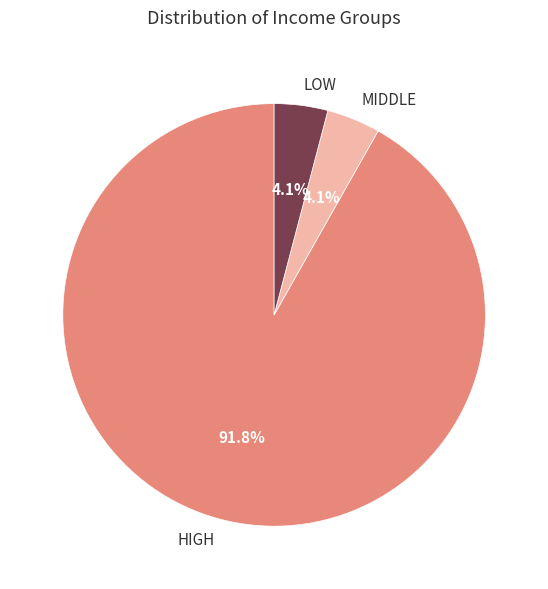

Which category accounts for the majority?

HIGH